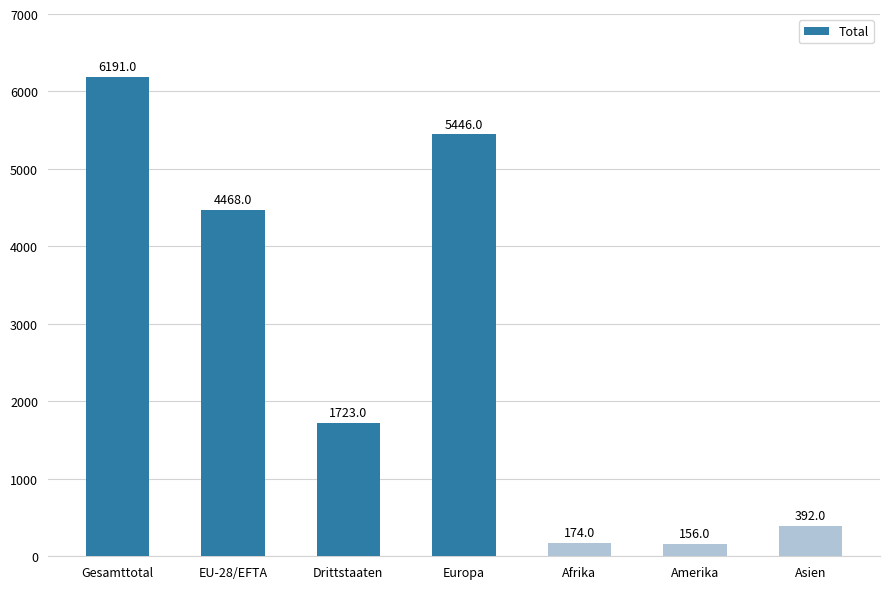

Does the chart contain any negative values?

No